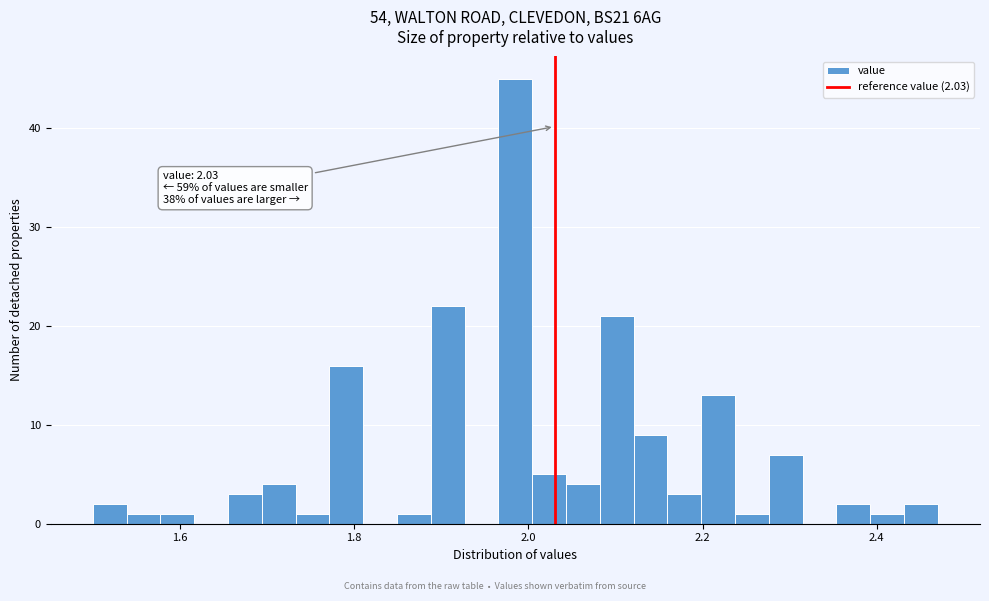

Around what value on the x-axis is the tallest bar? Give the approximate position of its centre, as read against the axis.

1.98